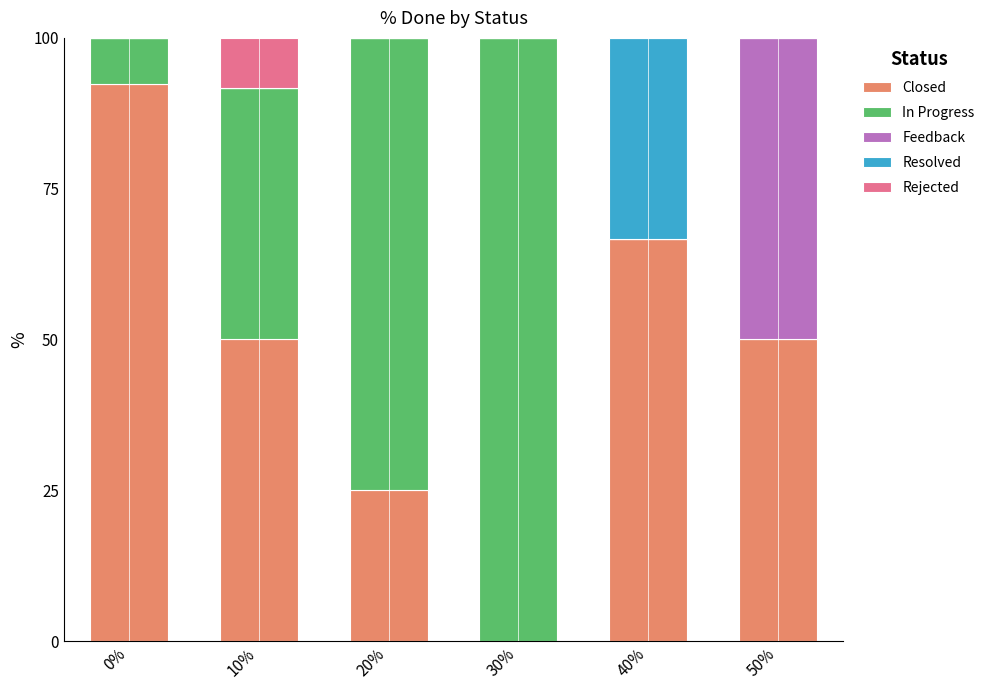

How many series are shown in this chart?

5